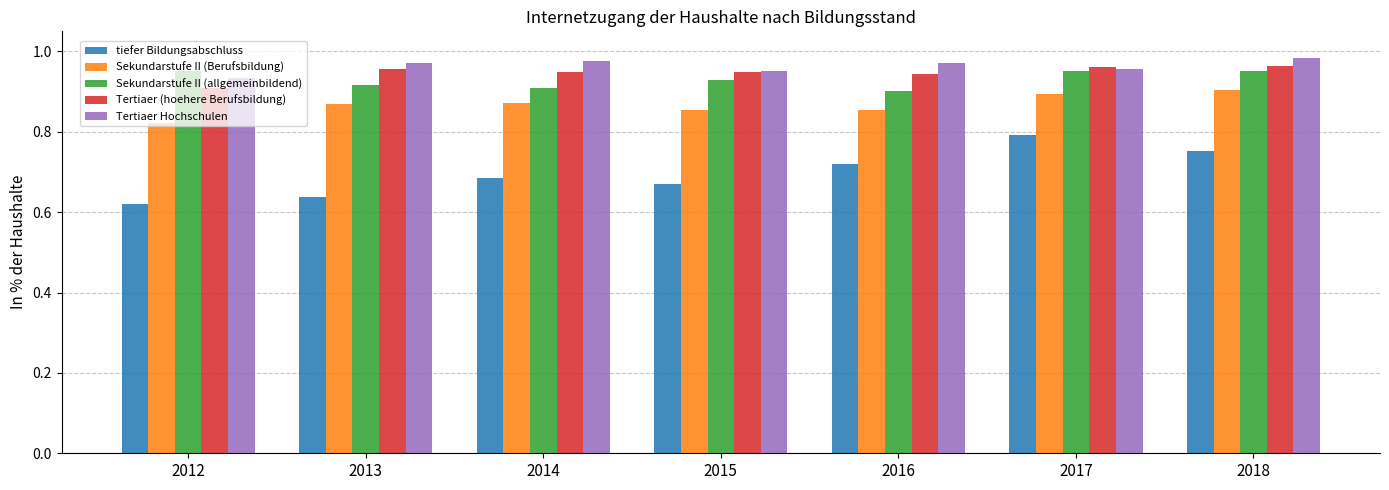

Which series has the widest spread of values?

tiefer Bildungsabschluss